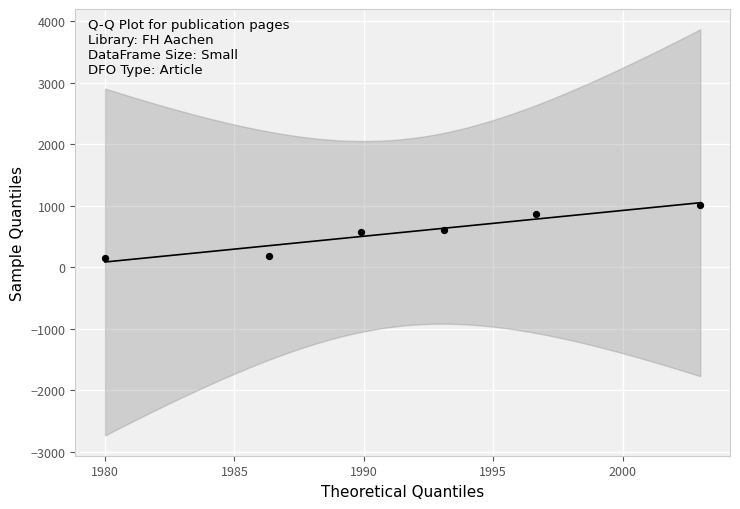

What is the range of Y values (max minus min)?

869